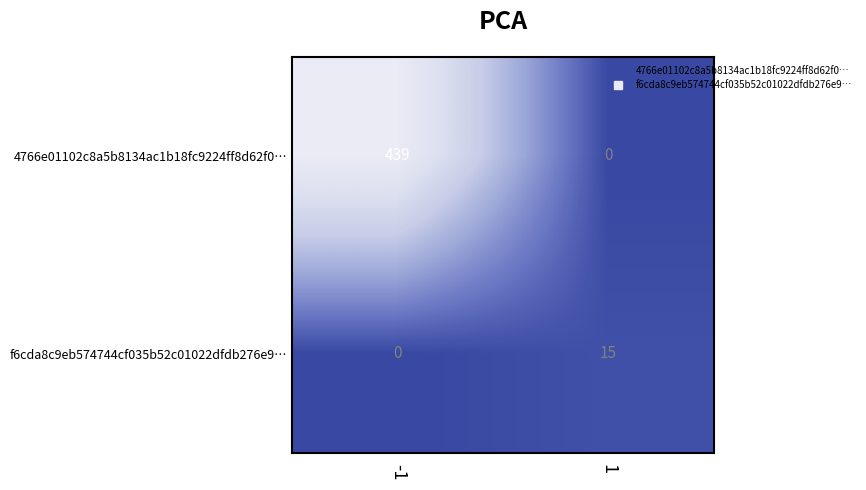

The value of 4766e01102c8a5b8134ac1b18fc9224ff8d62f0… at -1 is 439. True or false?

True